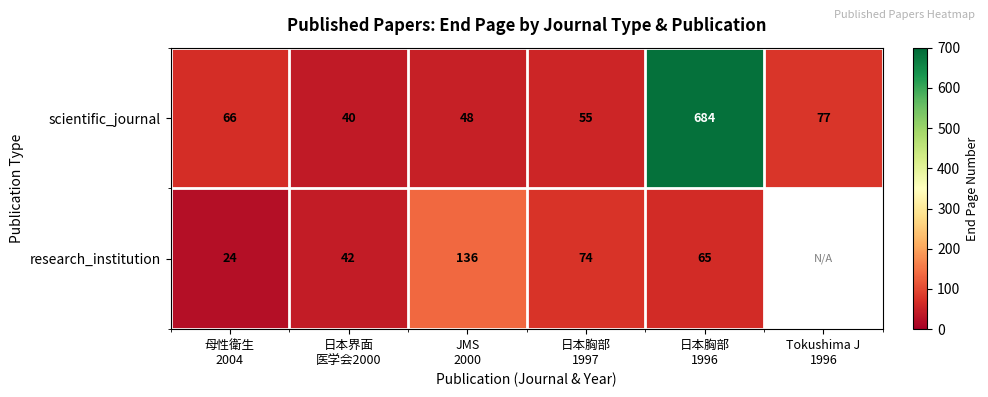

What is the sum of all scientific_journal values?

970